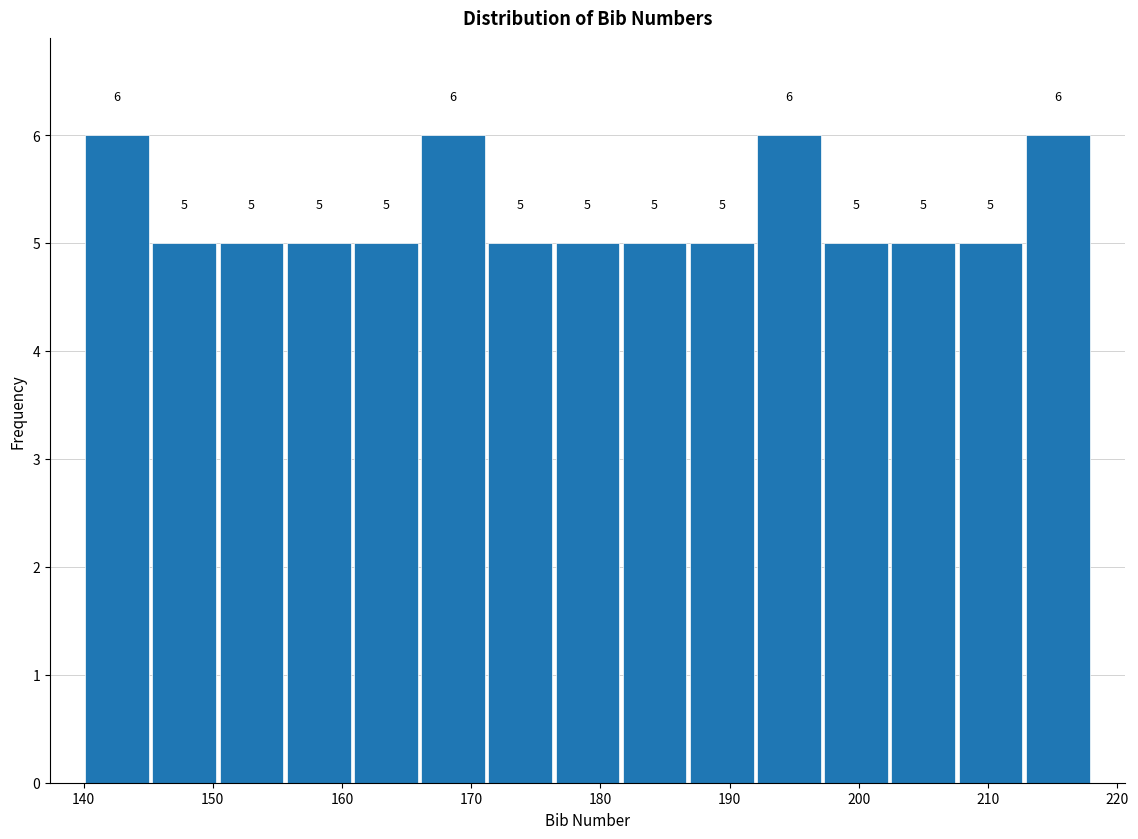

Reading left to right, list every bar in this chart as the range it spans on the x-axis followed by its height. The bar edges are not printed on the chart, so give them approximately, as read against the axis.

140.0 to 145.2: 6
145.2 to 150.4: 5
150.4 to 155.6: 5
155.6 to 160.8: 5
160.8 to 166.0: 5
166.0 to 171.2: 6
171.2 to 176.4: 5
176.4 to 181.6: 5
181.6 to 186.8: 5
186.8 to 192.0: 5
192.0 to 197.2: 6
197.2 to 202.4: 5
202.4 to 207.6: 5
207.6 to 212.8: 5
212.8 to 218.0: 6